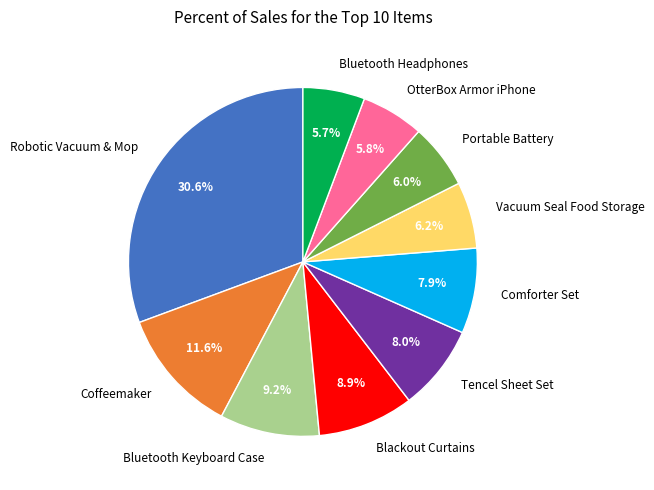

Do Coffeemaker and Bluetooth Keyboard Case together represent more than half of the pie?

No